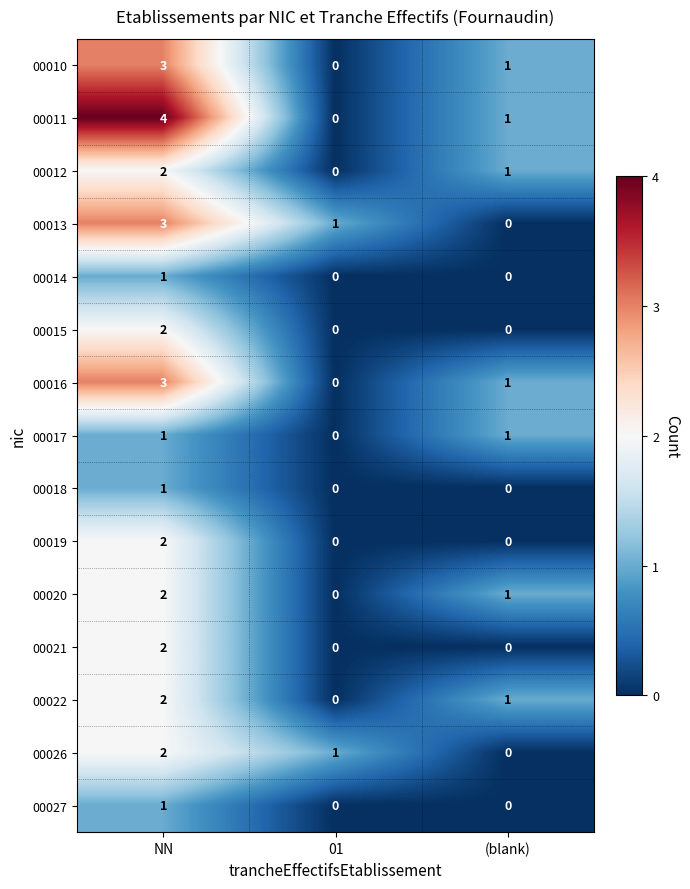

Which category has the highest value across all series?

NN